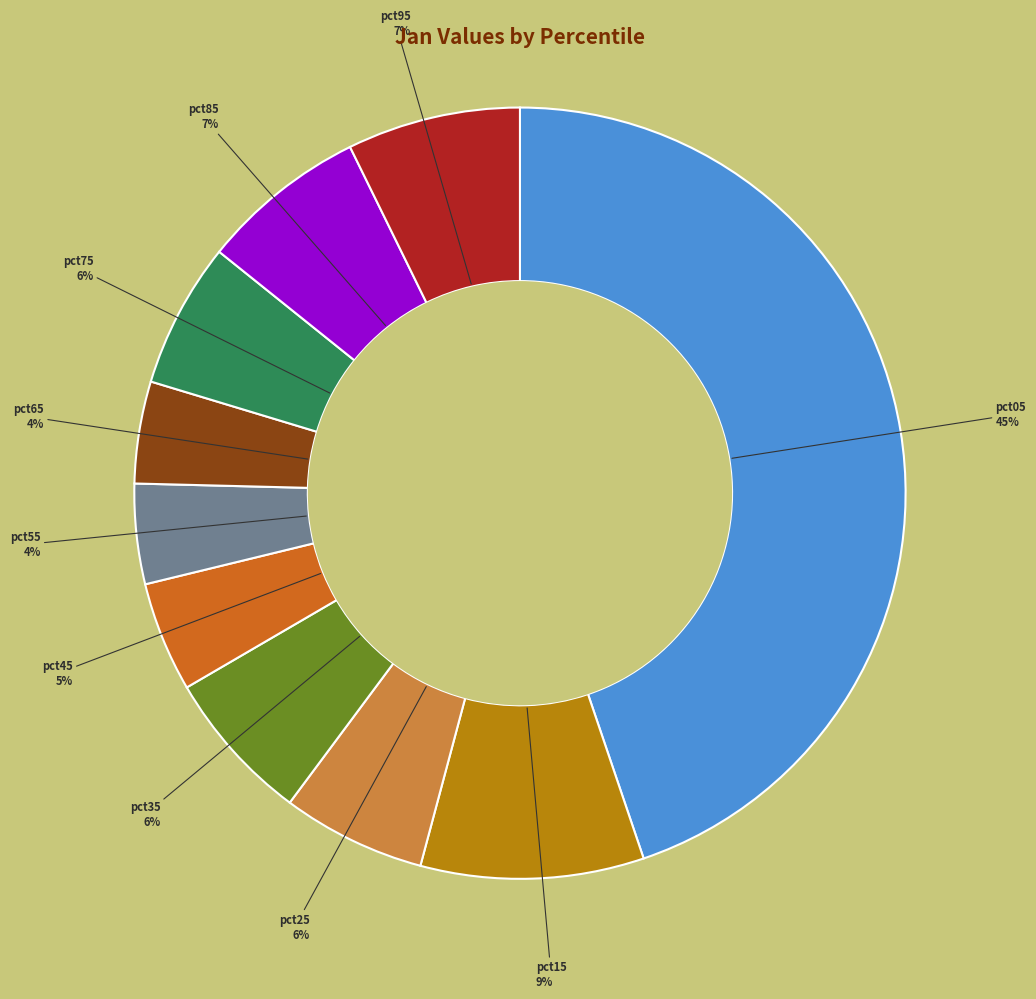

Do pct35 and pct95 together represent more than half of the pie?

No